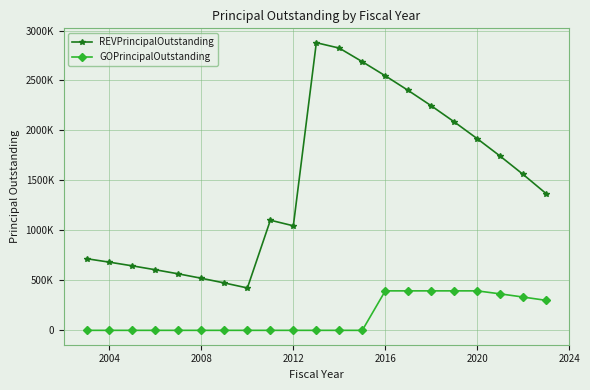

List the series in order of their overall mean, lowest first.

GOPrincipalOutstanding, REVPrincipalOutstanding